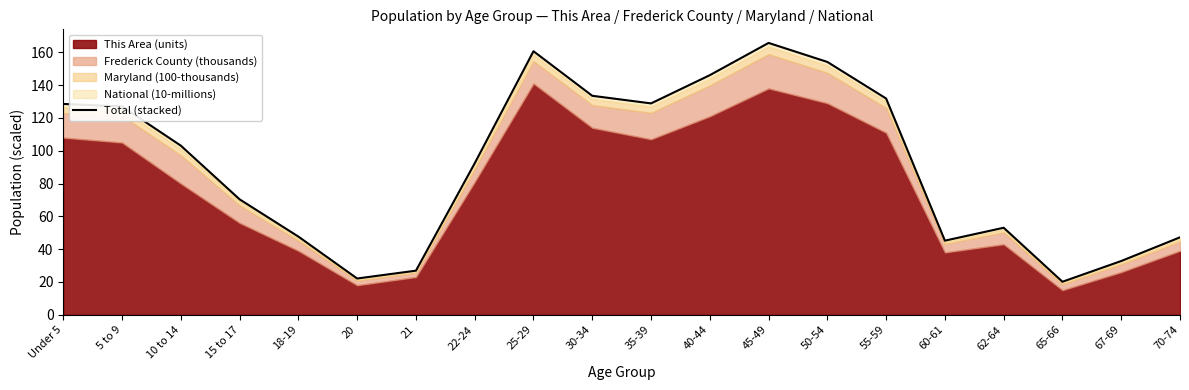

Between 50-54 and 65-66, which is larger?

50-54